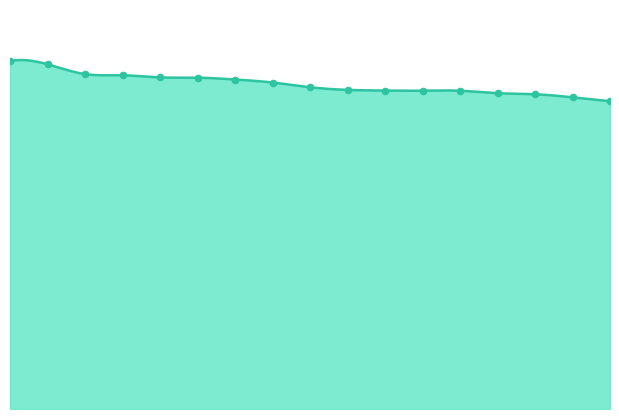

What is the ratio of the value at Brian Abad to the value at Dylan White?

1.0